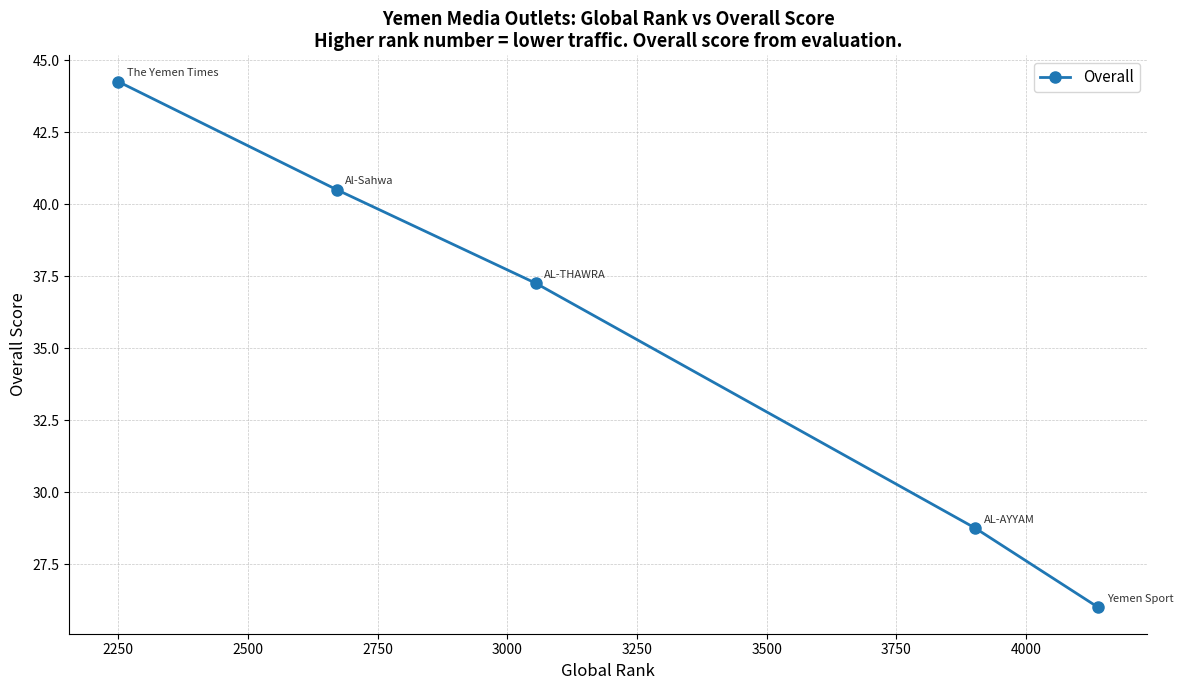

True or false: there are more than 1 points higher than both neighbors.

False